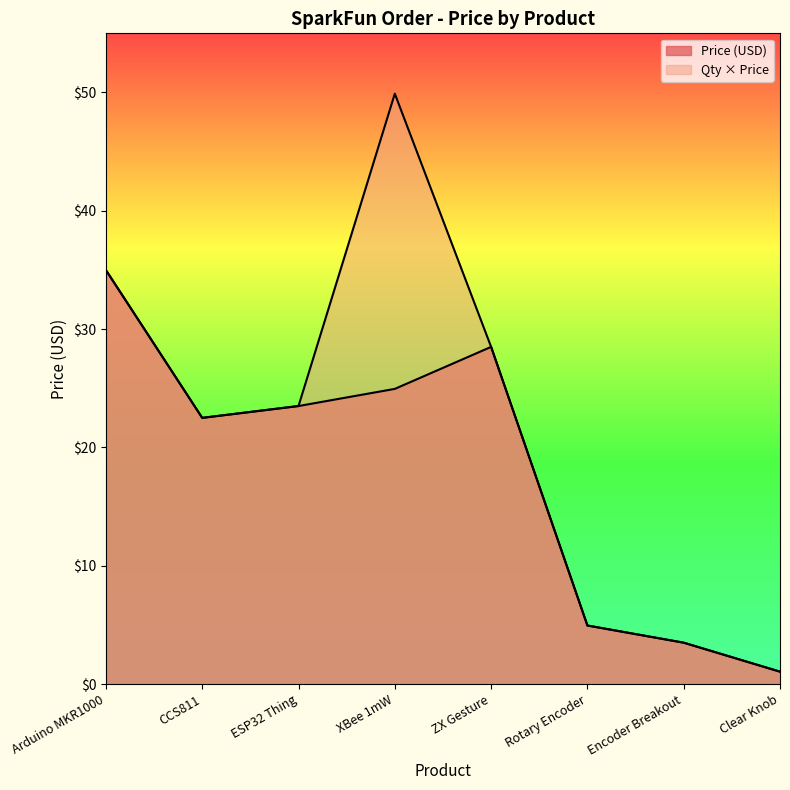

How many interior local valleys does the Price (USD) series have?

1